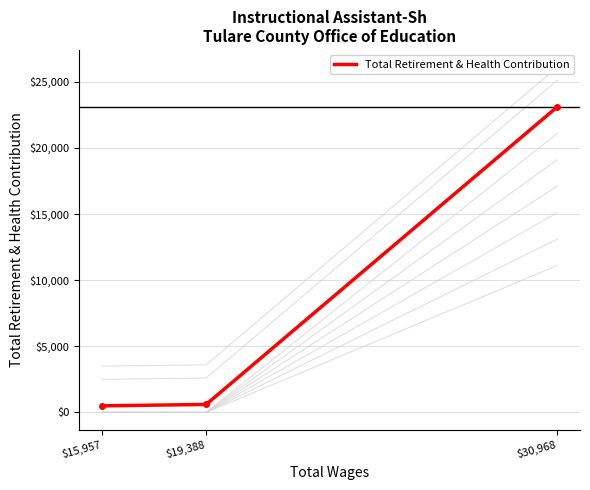

At which category does the chart reach its peak across all series?

$30,968